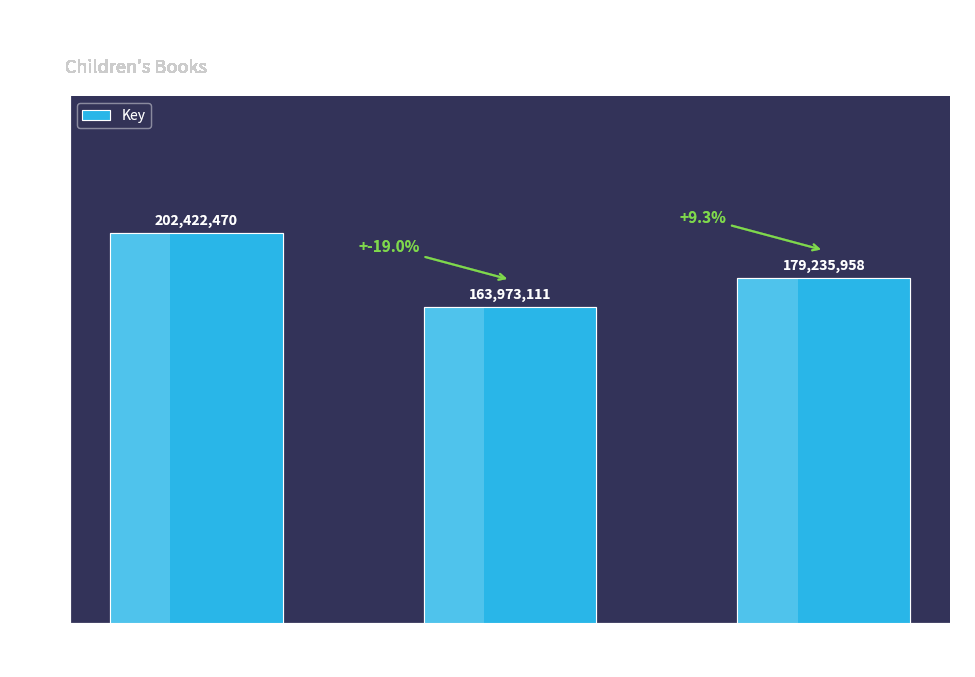

How many data points does each series have?

3